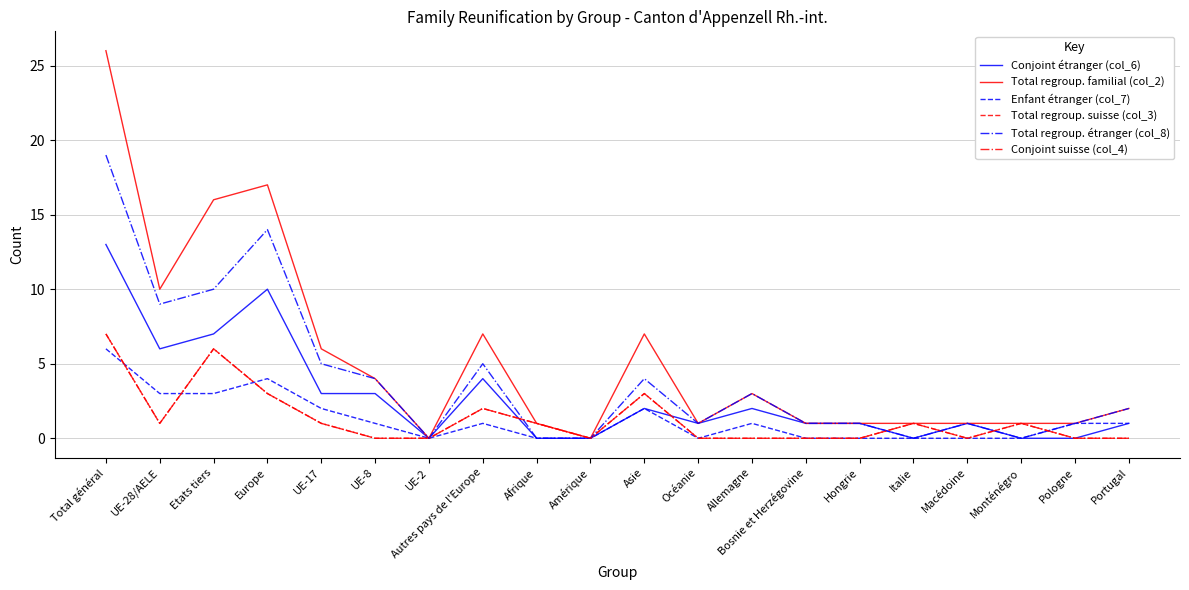

Which series has the largest range (max minus min)?

Total regroup. familial (col_2)